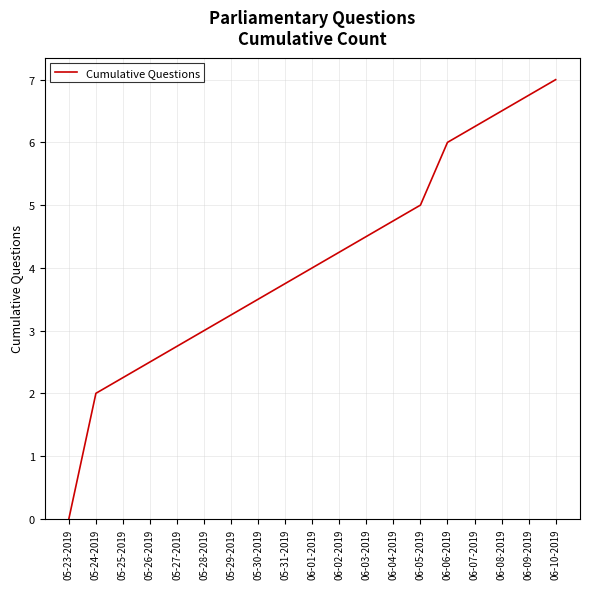

What is the sum of all values?

20